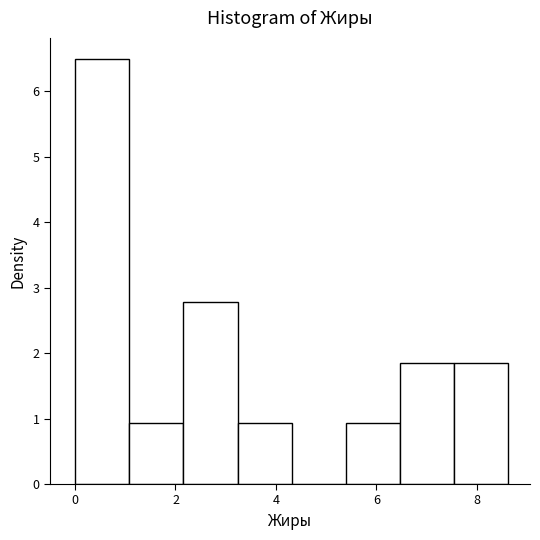

Reading left to right, transcribe this chart: for each bar, give the range it covers on the x-axis and its height. Neither the bar edges nor the heights are printed on the chart, so give them approximately, as read against the axes.

0.0 to 1.0: 6.5
1.0 to 2.2: 0.9
2.2 to 3.2: 2.8
3.2 to 4.4: 0.9
4.4 to 5.4: 0
5.4 to 6.4: 0.9
6.4 to 7.6: 1.9
7.6 to 8.6: 1.9